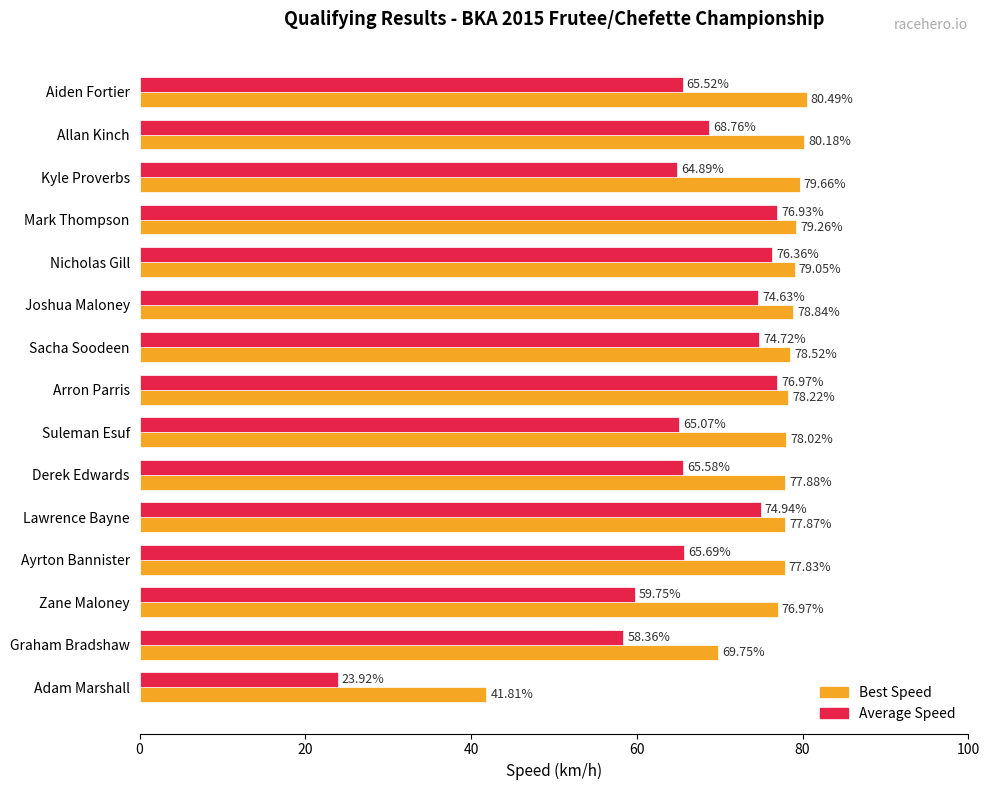

Which series has the largest total across all categories?

Best Speed